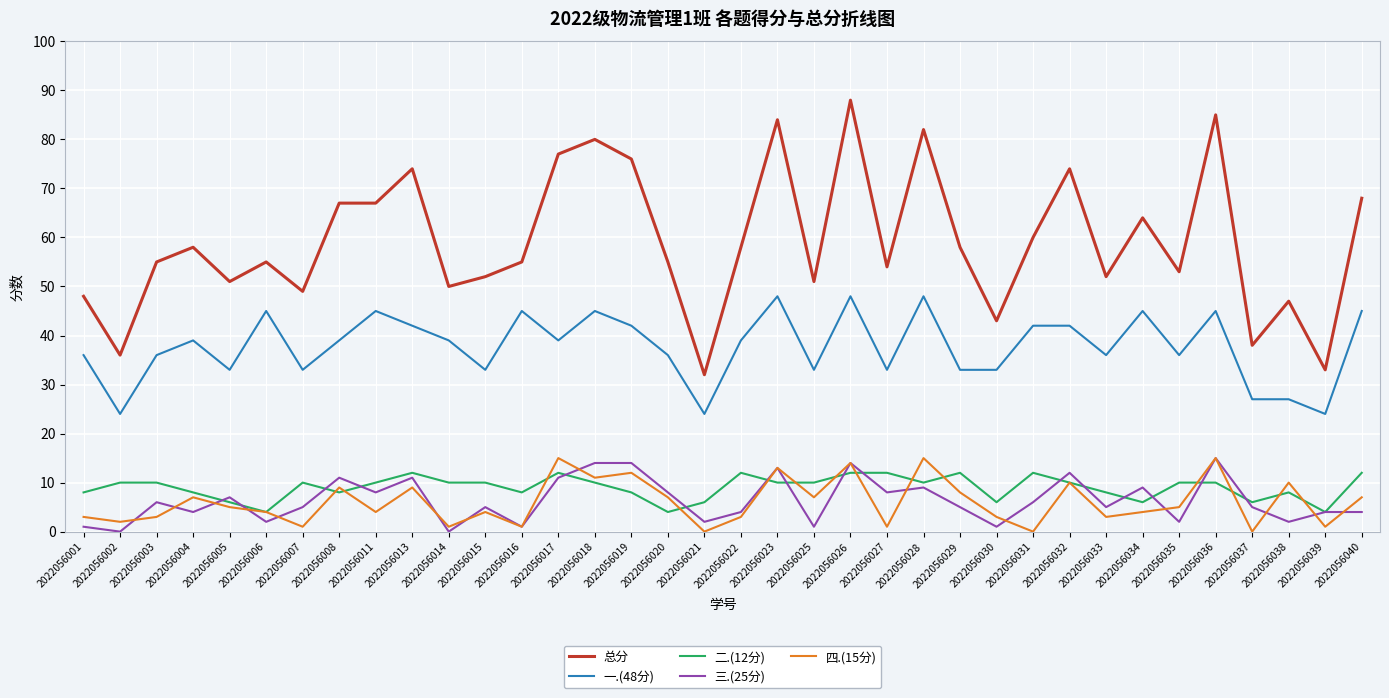

True or false: 四.(15分) and 一.(48分) cross at least once.

False